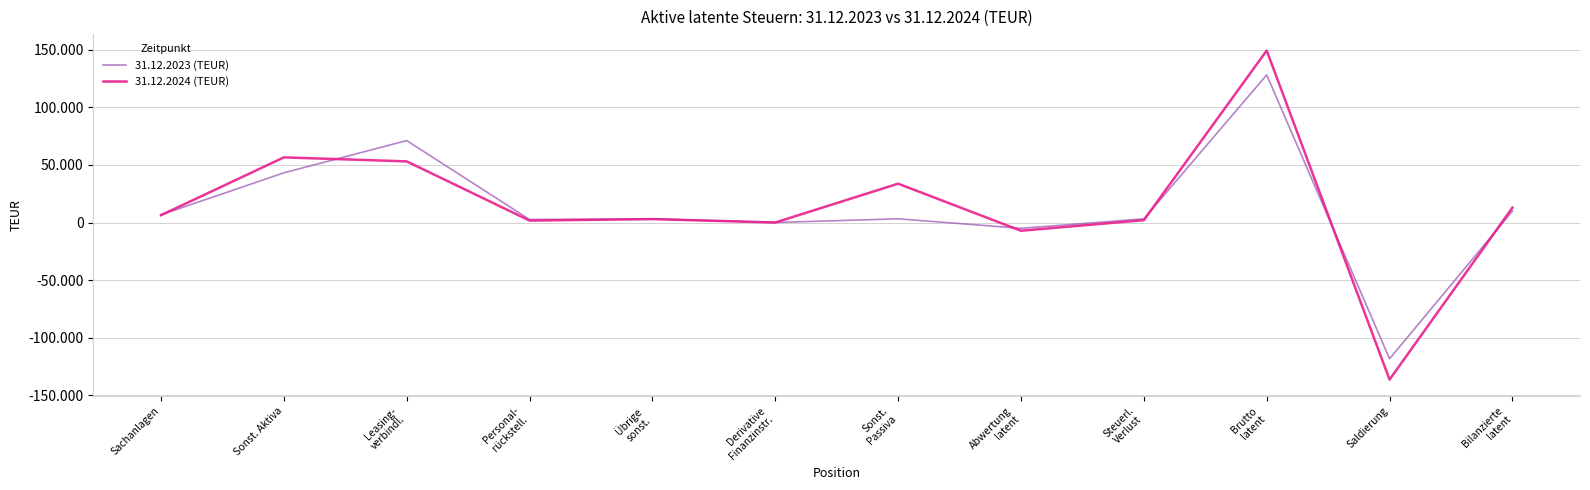

In 31.12.2023 (TEUR), how many points are lower than both neighbors (excluding endpoints)?

4